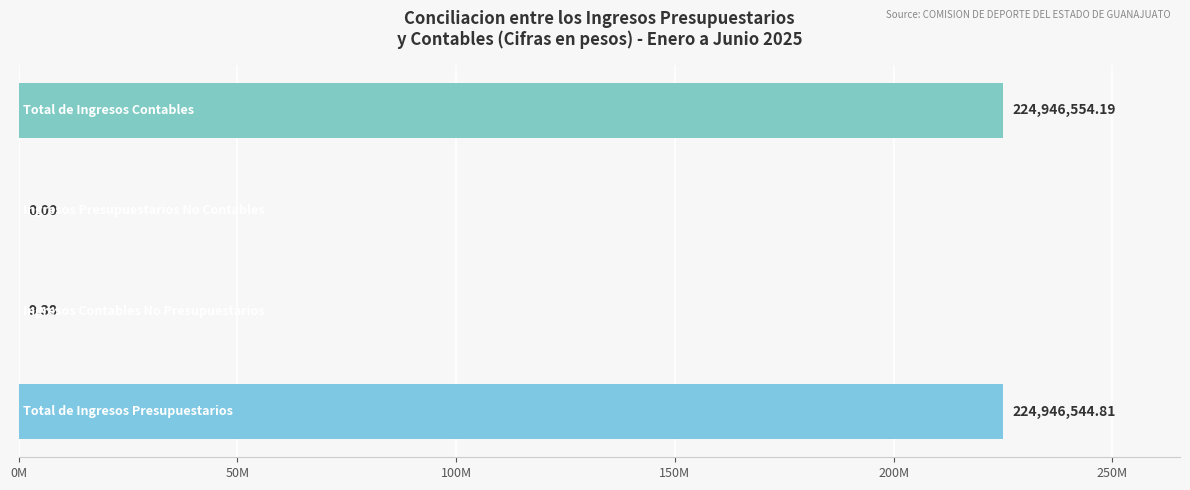

Where does the data first go above 224946544?

Total de Ingresos Presupuestarios